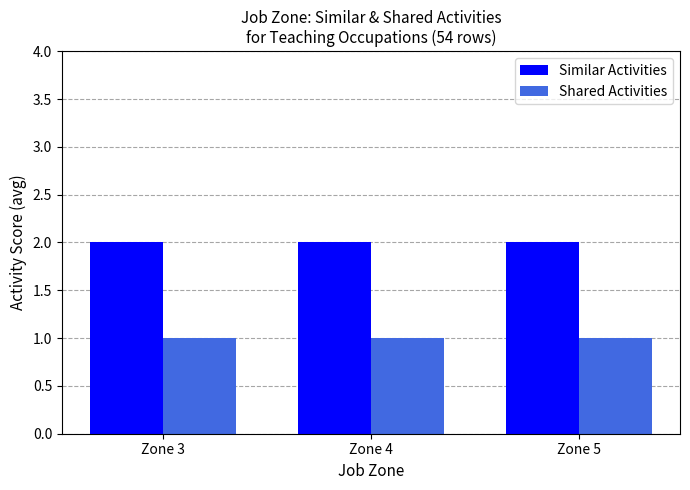

How many bars are there in each group?

2